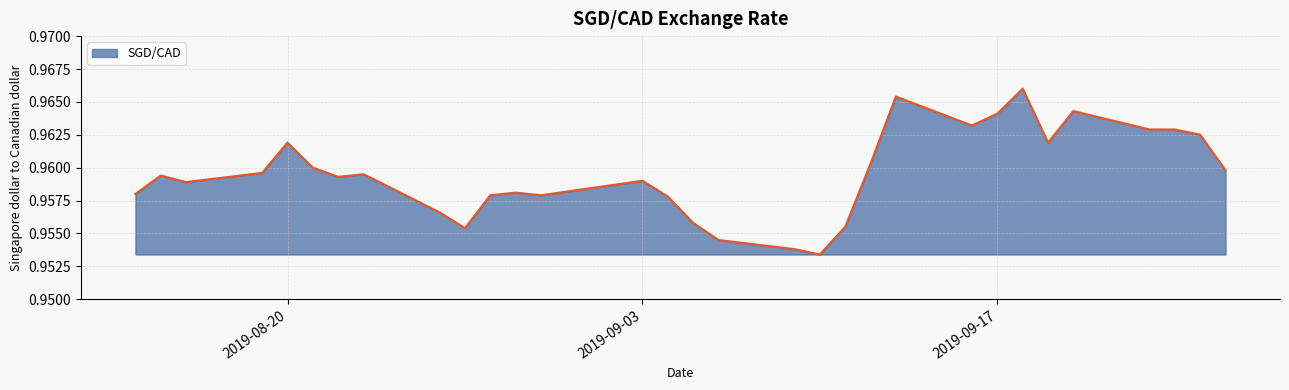

Reading left to right, what are all the values shown in this chart?

2019-08-14=1.0	2019-08-15=1.0	2019-08-16=1.0	2019-08-19=1.0	2019-08-20=1.0	2019-08-21=1.0	2019-08-22=1.0	2019-08-23=1.0	2019-08-26=1.0	2019-08-27=1.0	2019-08-28=1.0	2019-08-29=1.0	2019-08-30=1.0	2019-09-03=1.0	2019-09-04=1.0	2019-09-05=1.0	2019-09-06=1.0	2019-09-09=1.0	2019-09-10=1.0	2019-09-11=1.0	2019-09-12=1.0	2019-09-13=1.0	2019-09-16=1.0	2019-09-17=1.0	2019-09-18=1.0	2019-09-19=1.0	2019-09-20=1.0	2019-09-23=1.0	2019-09-24=1.0	2019-09-25=1.0	2019-09-26=1.0